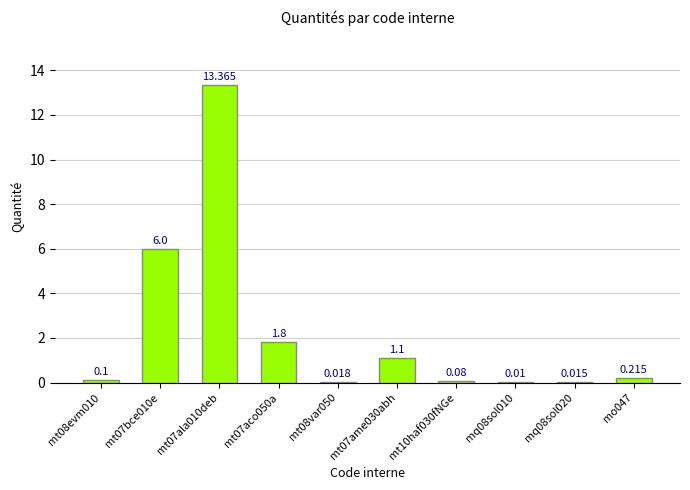

What position from the right is mt07ame030abh?

5